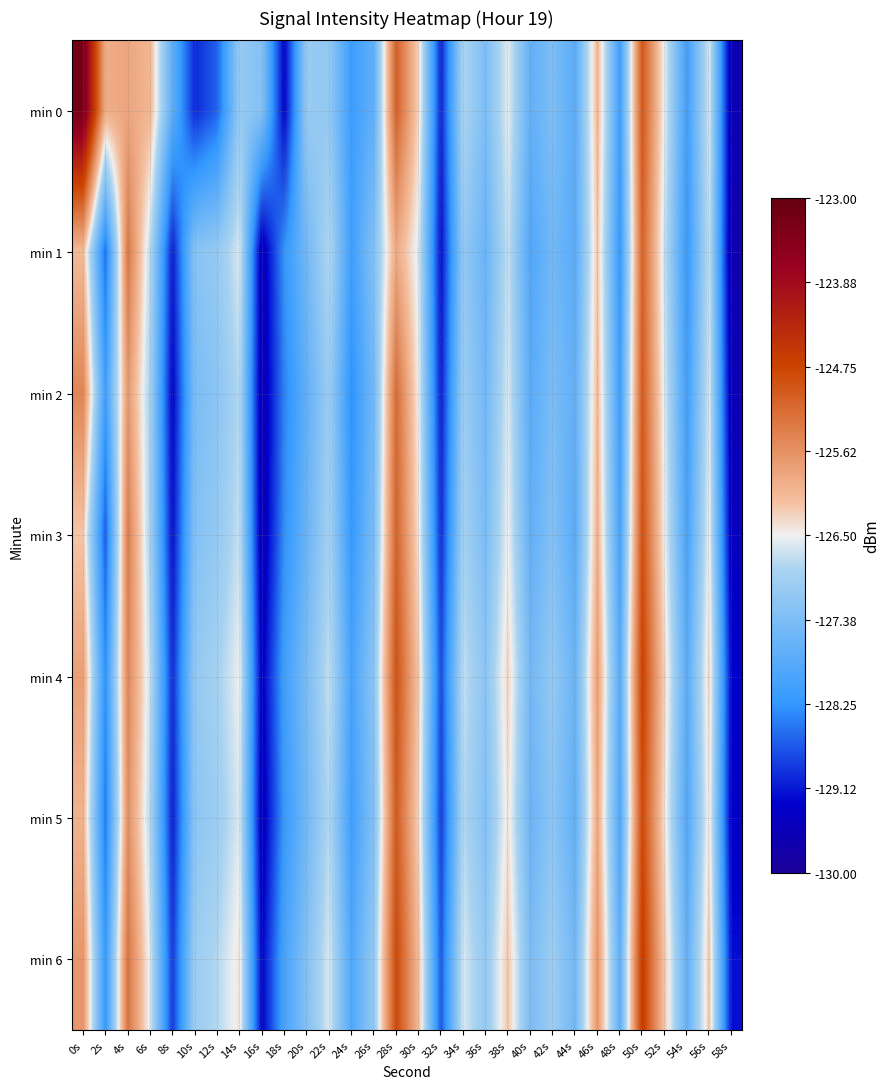

Which series has the largest range (max minus min)?

min 0